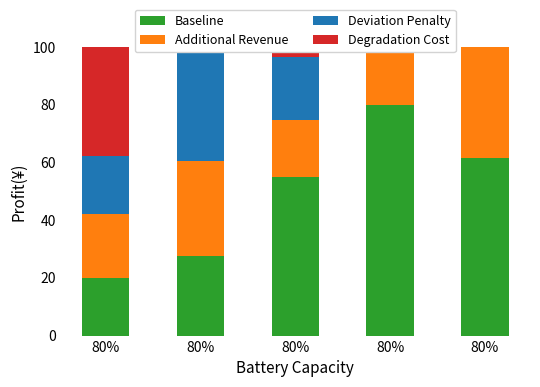

What is the sum of the Baseline values at 80% and 80%?

141.6